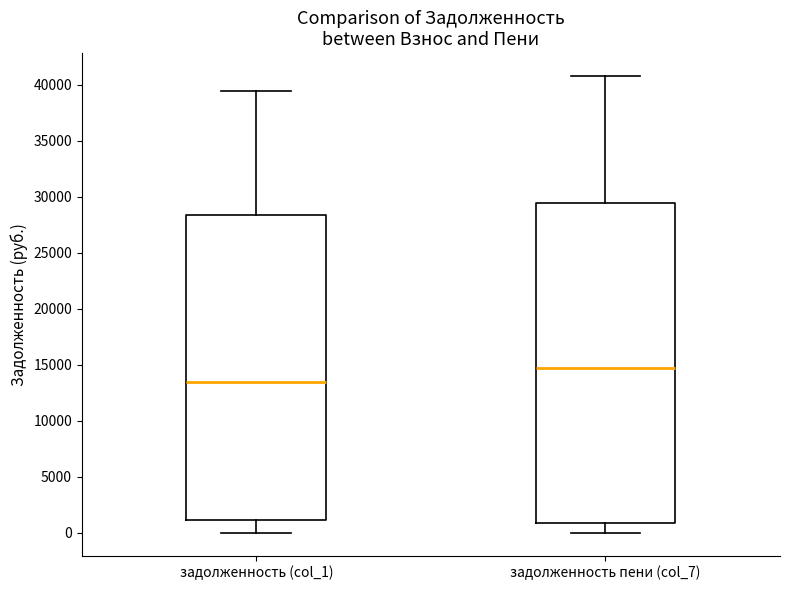

Which box has the highest median line?

задолженность пени (col_7)